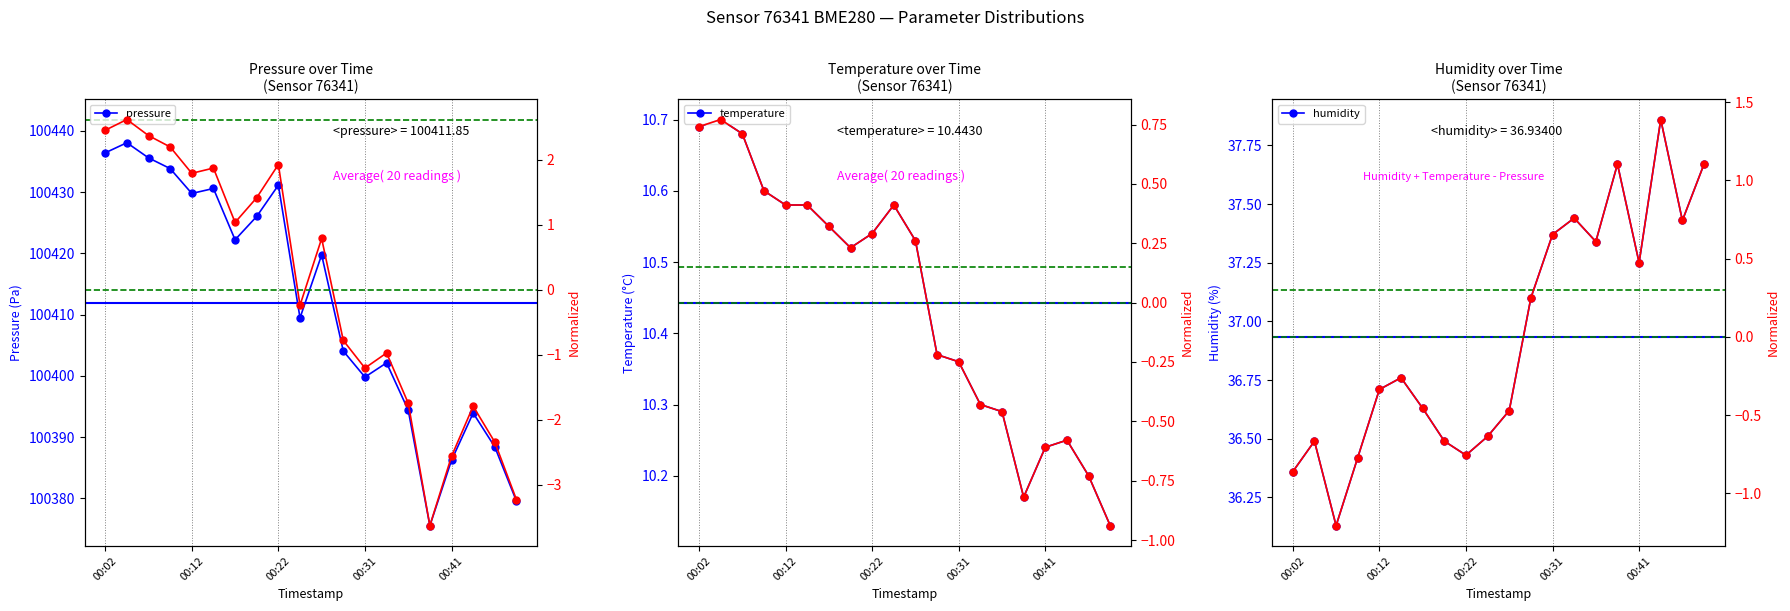

True or false: pressure has more than 2 interior local peaks.

True